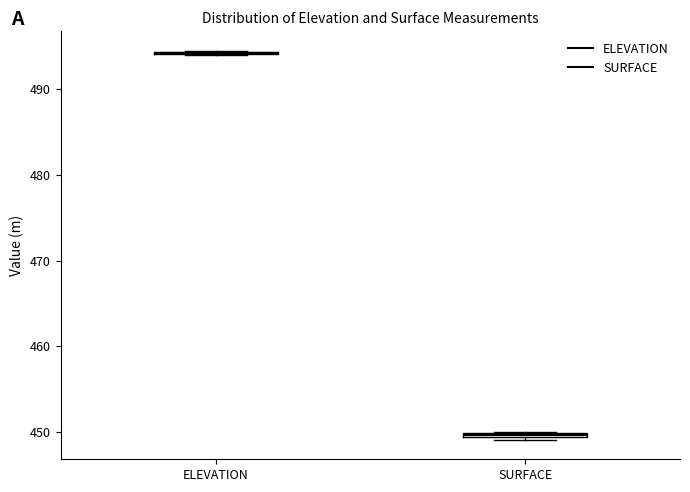

Where is the lower edge of the box for SURFACE on the y-axis? The values are not printed on the chart, so give them approximately, as read against the axis.

449